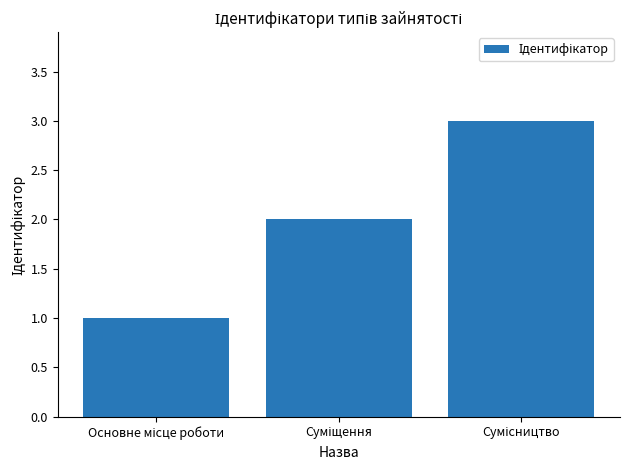

What is the sum of all values?

6